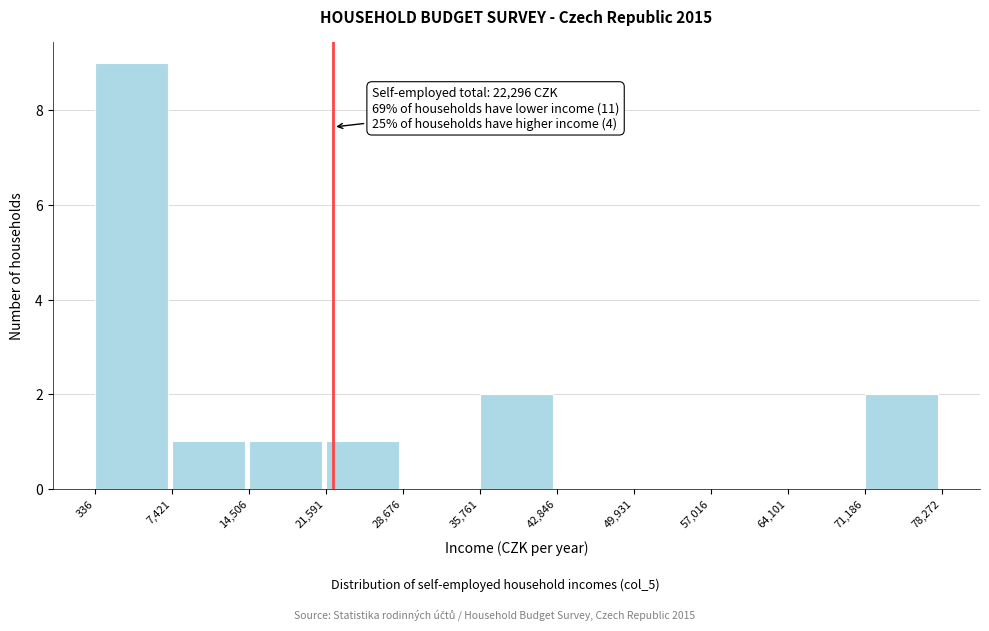

Over which range of the x-axis is the bar tallest?

336 to 7,421